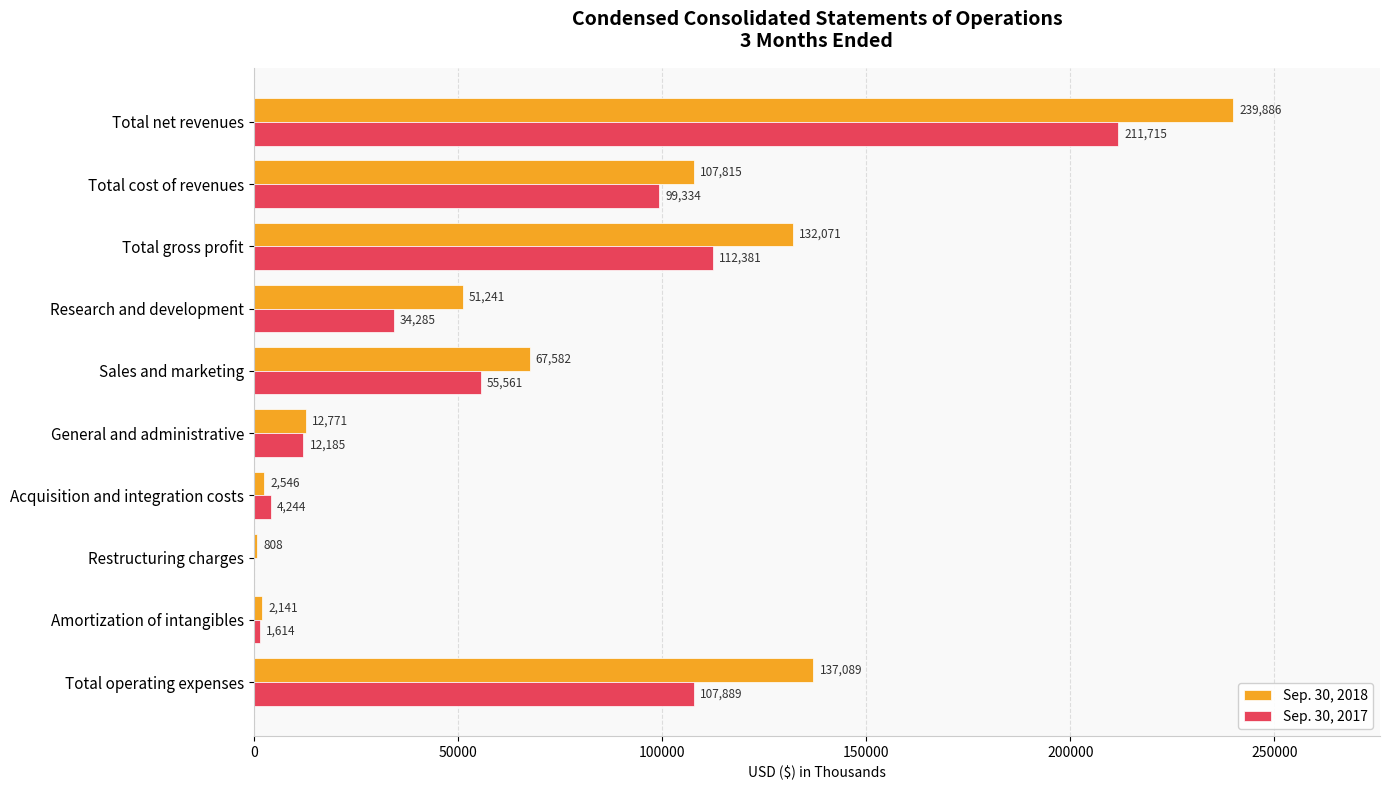

What is the sum of all Sep. 30, 2018 values?

753950